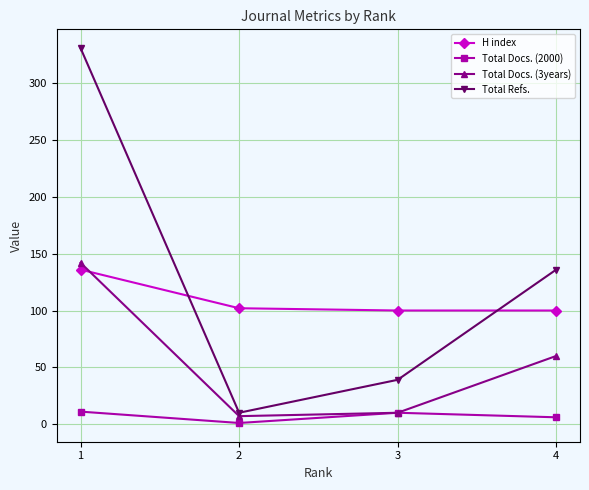

What is the maximum value for H index?

136